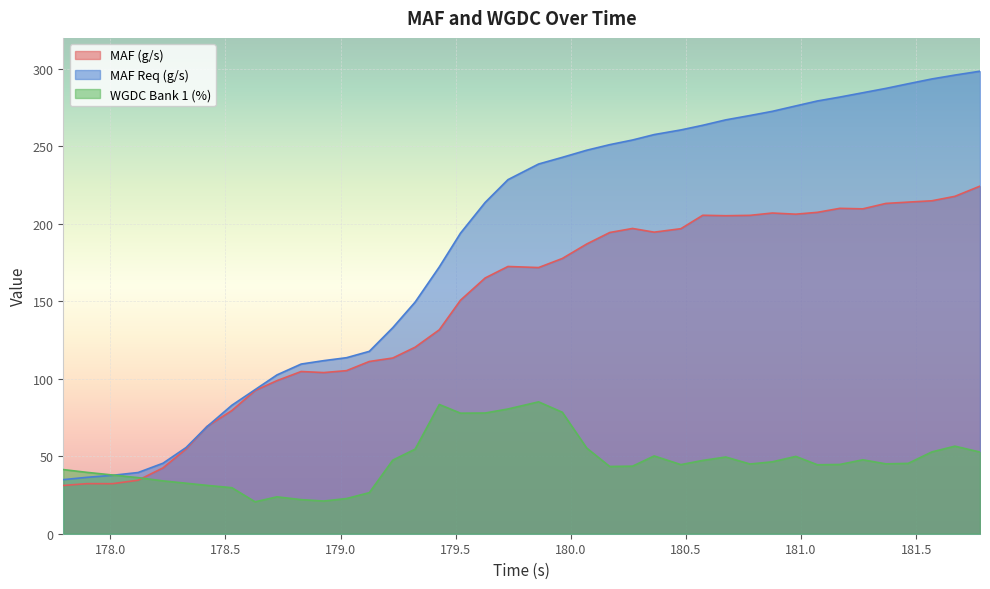

Does the chart display data point markers on the line(s)?

No